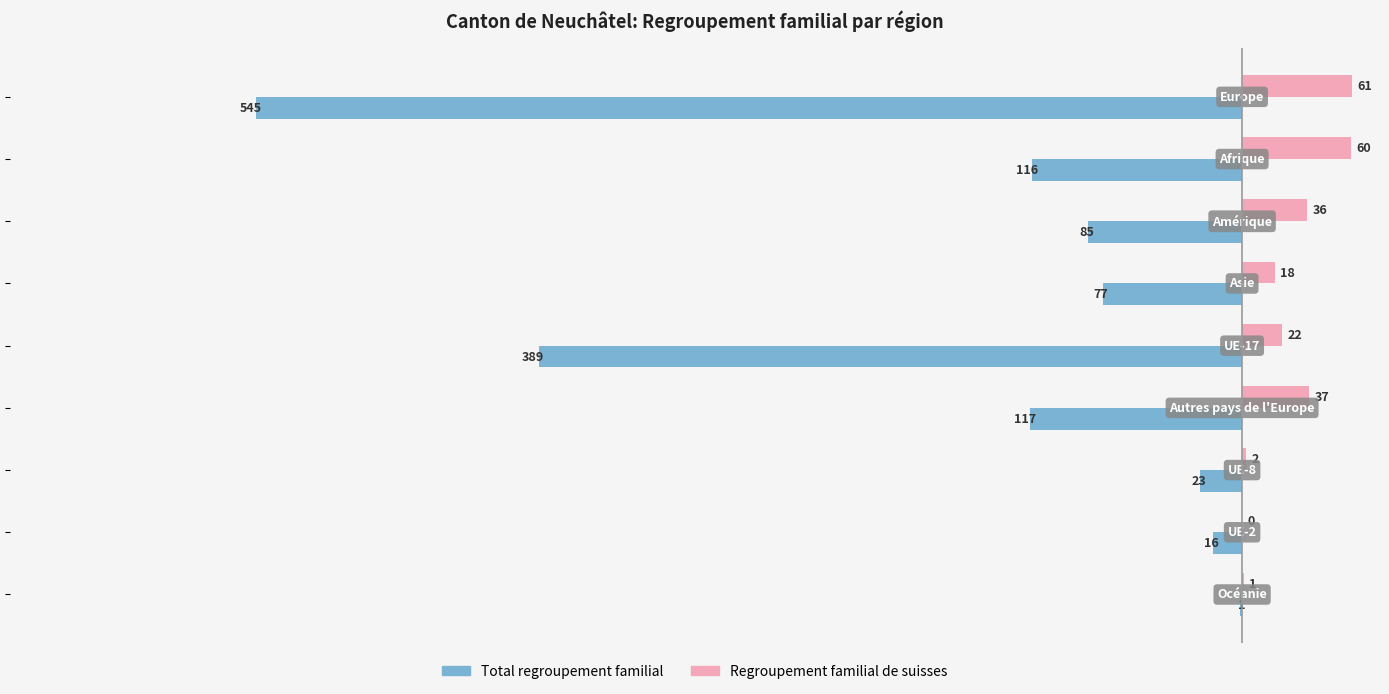

What is the greatest value displayed?

61